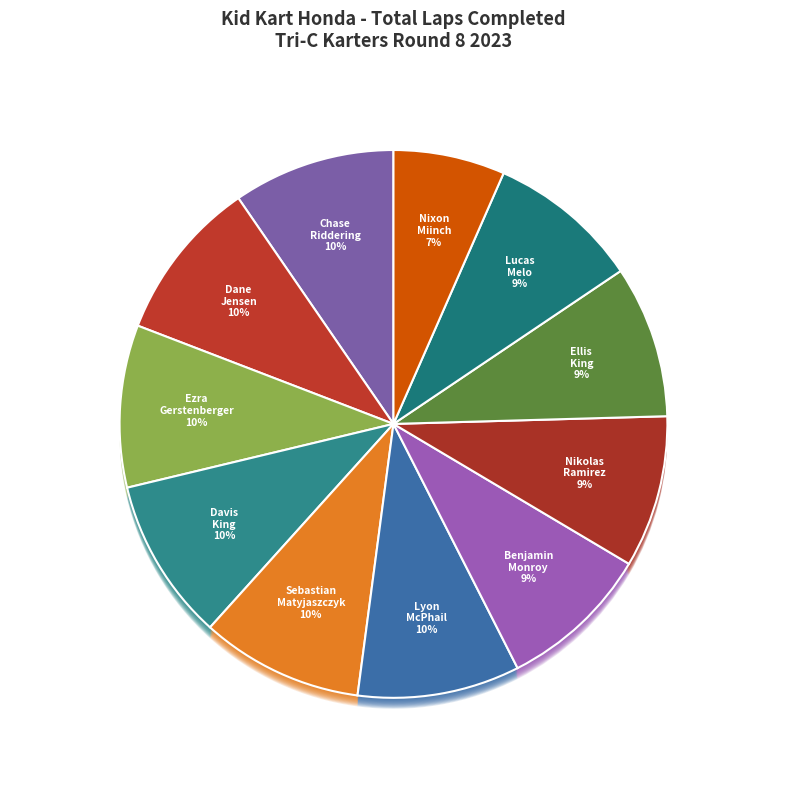

To the nearest percent, what is the difference between the largest and smallest slice percentages?

10%